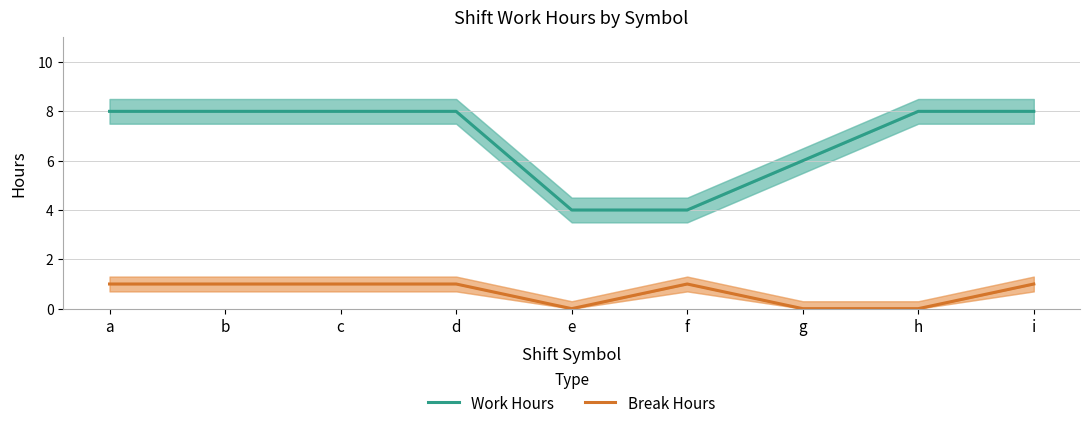

How many data points does each series have?

9